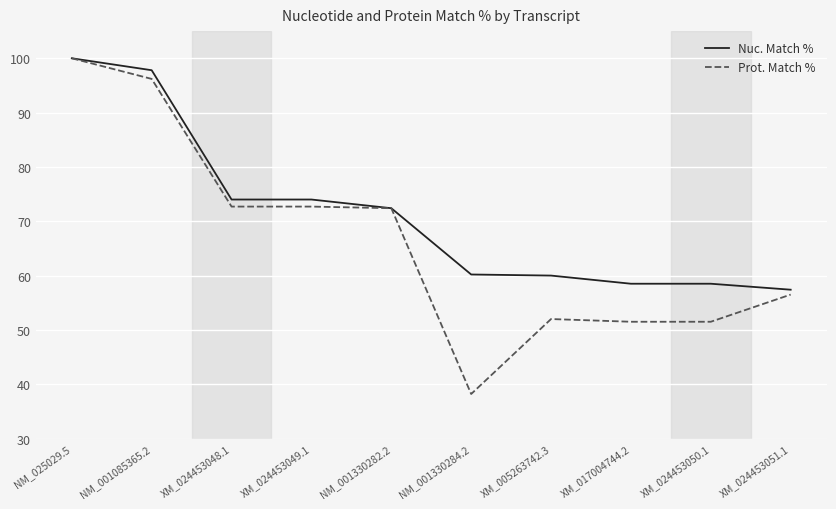

The Prot. Match % series shows 26.6 at NM_001330284.2. True or false?

False